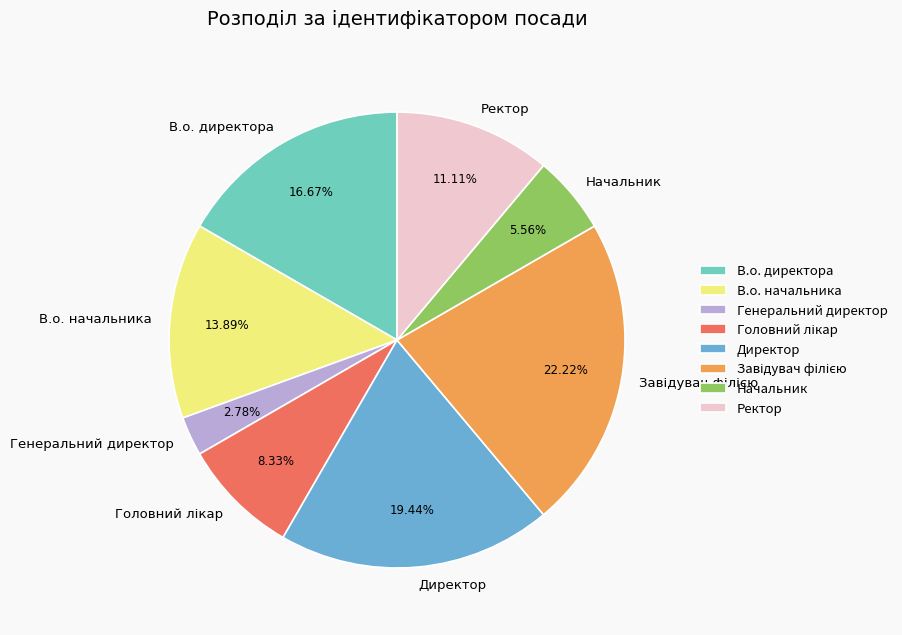

To the nearest percent, what is the difference between the В.о. директора and Директор slice percentages?

3%